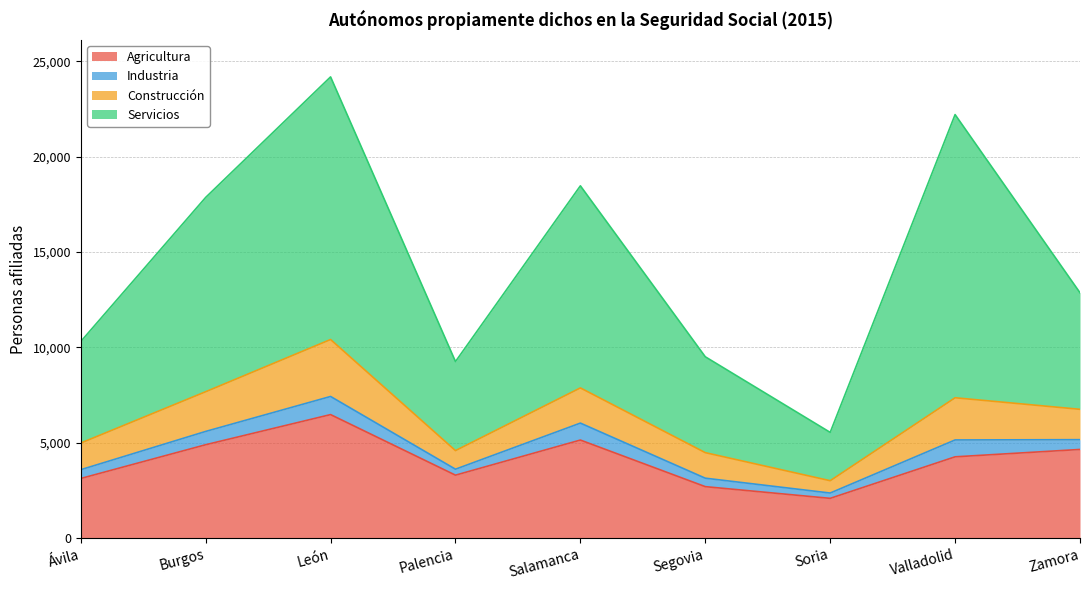

Which category has the highest value in the Agricultura series?

León